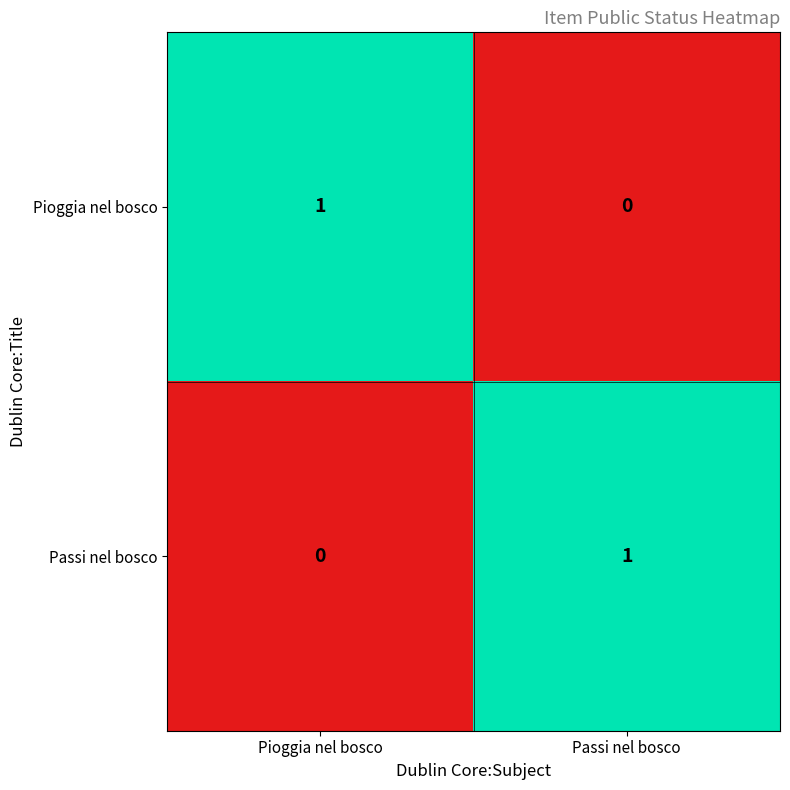

Rank the series at Pioggia nel bosco from lowest to highest value.

Passi nel bosco, Pioggia nel bosco